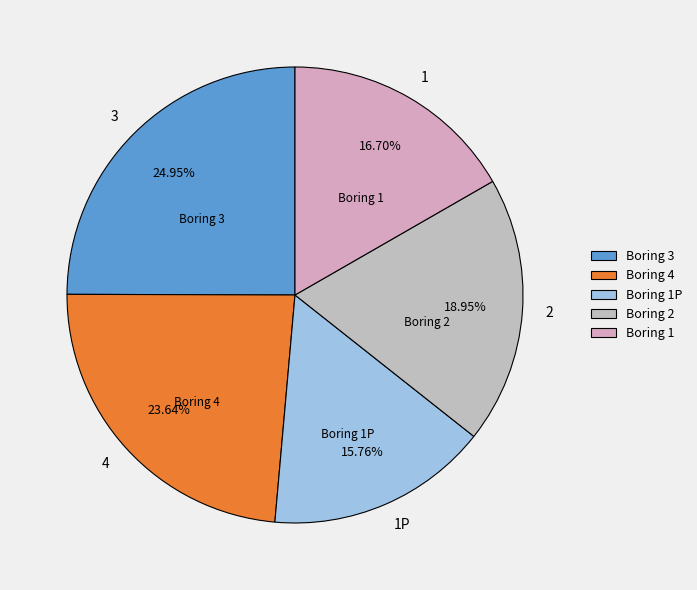

Does any single category account for the majority?

No